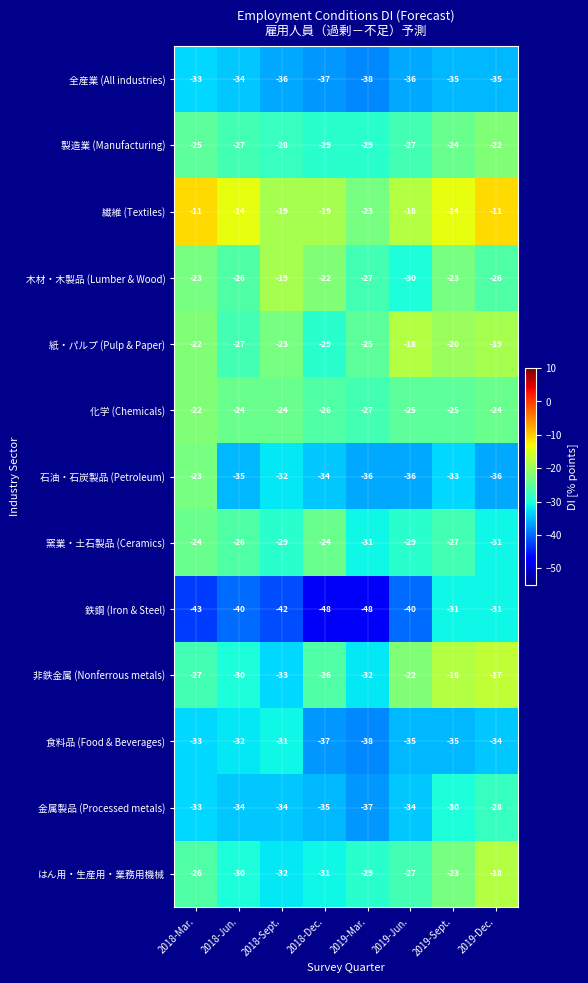

The value of 紙・パルプ (Pulp & Paper) at 2019-Mar. is -25. True or false?

True